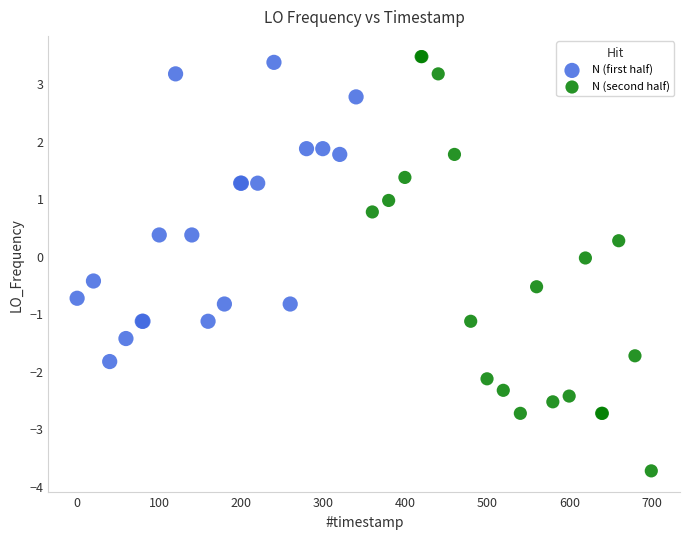

Which series has the largest Y range (max minus min)?

N (second half)